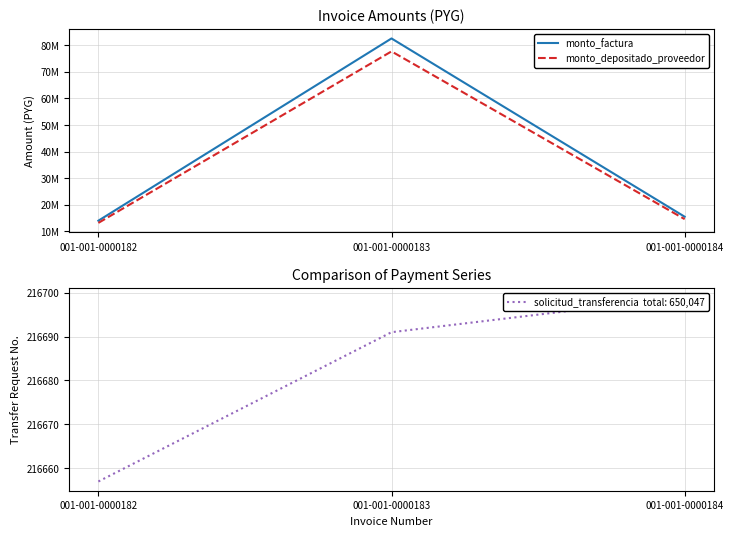

Does the chart have visible grid lines?

Yes